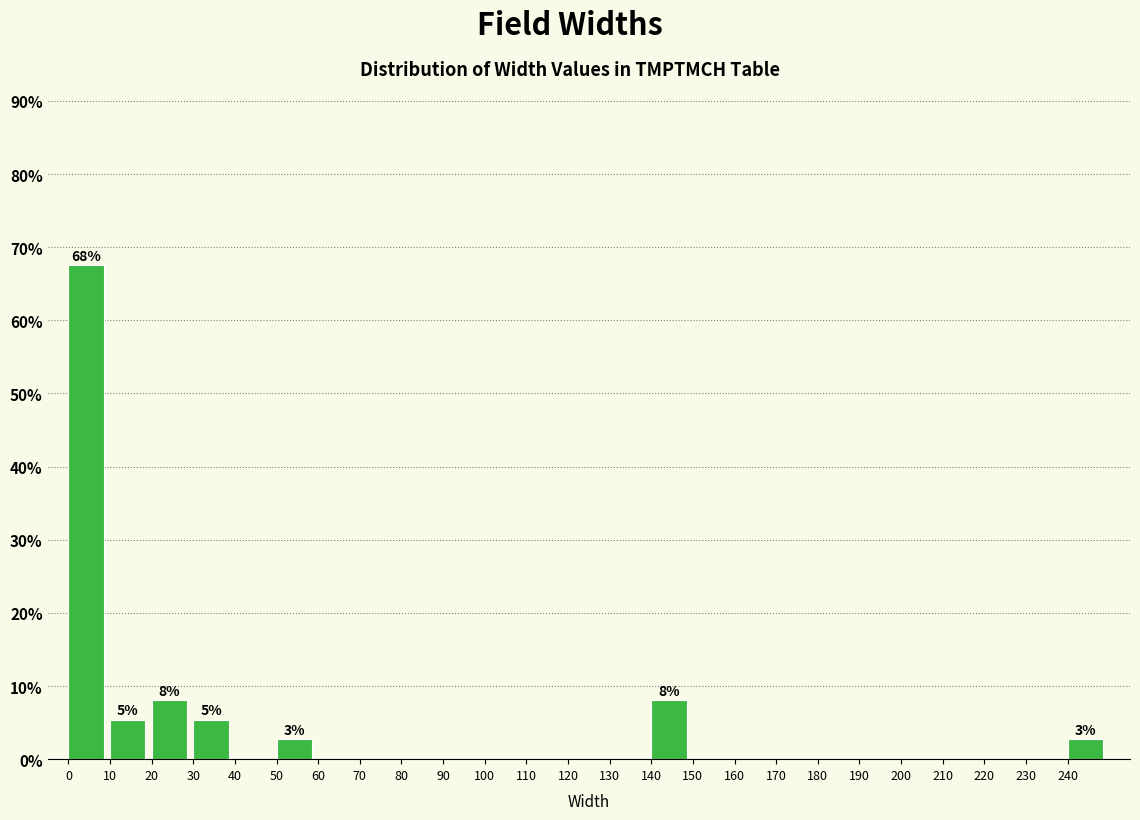

Which range on the x-axis has the tallest bar?

0 to 10